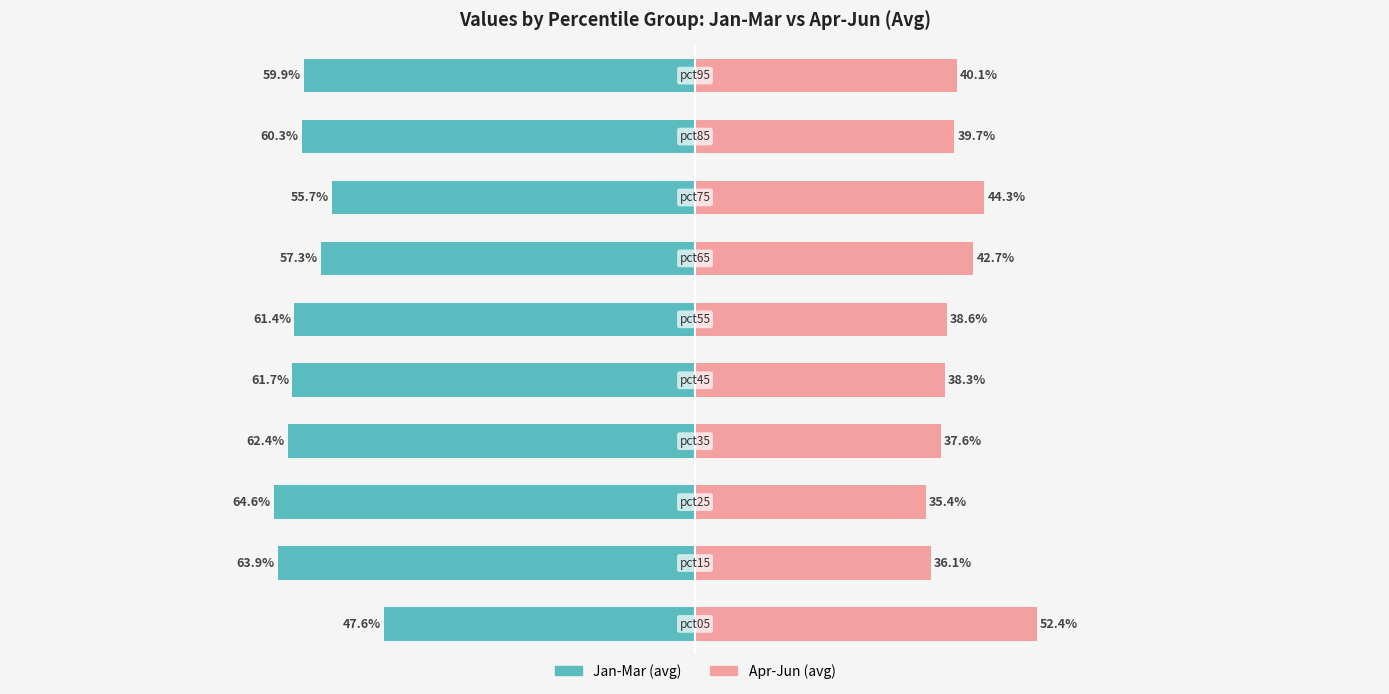

What are all the series names shown in the legend?

Jan-Mar (avg), Apr-Jun (avg)